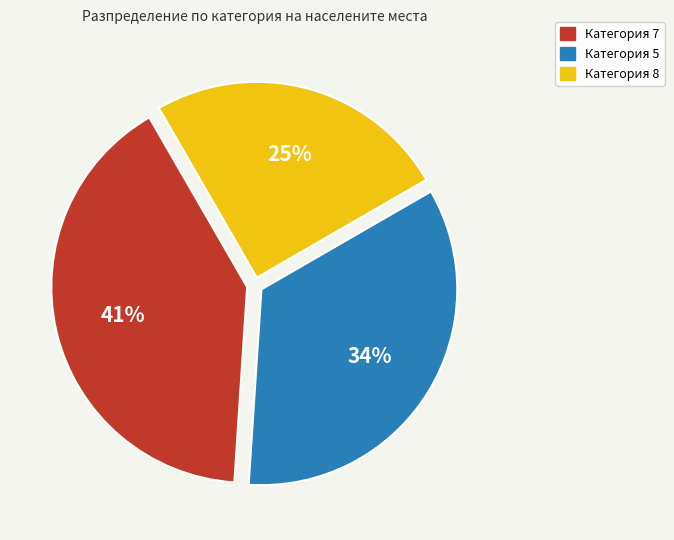

Does any single category account for the majority?

No